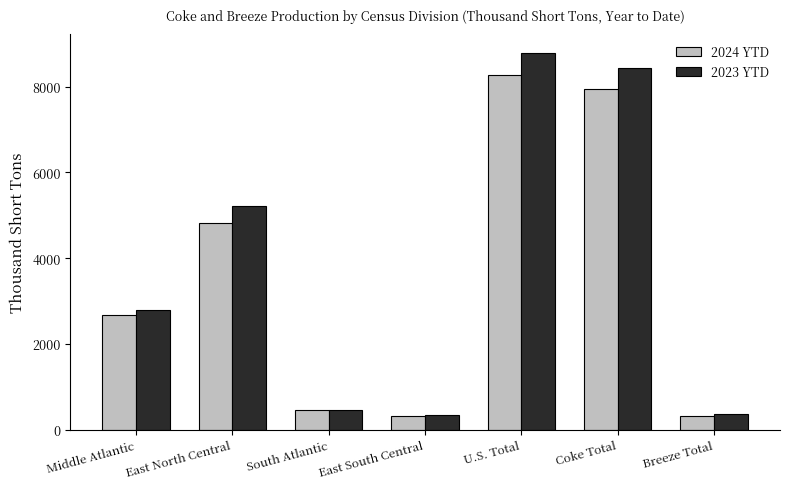

What value does the 2024 YTD series have at East North Central?

4818